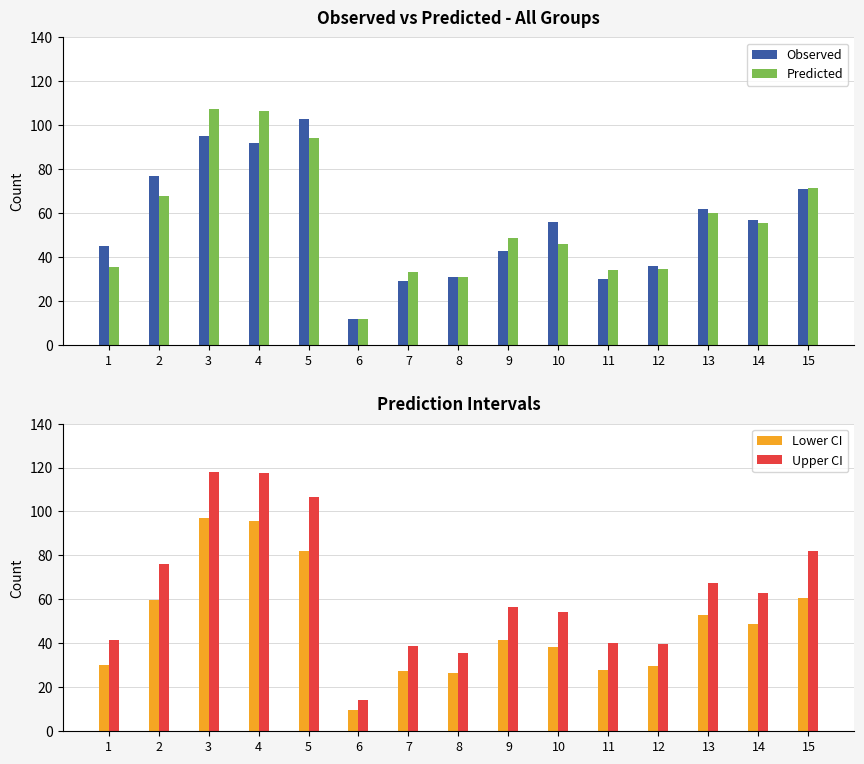

Which series has the largest total across all categories?

Upper CI